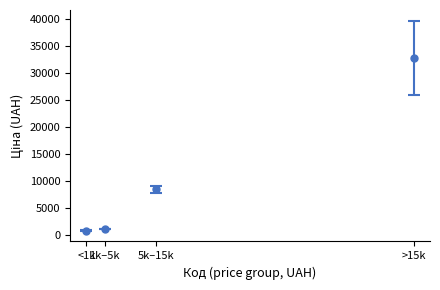

What is the difference between the second highest and minimum values?

7697.1